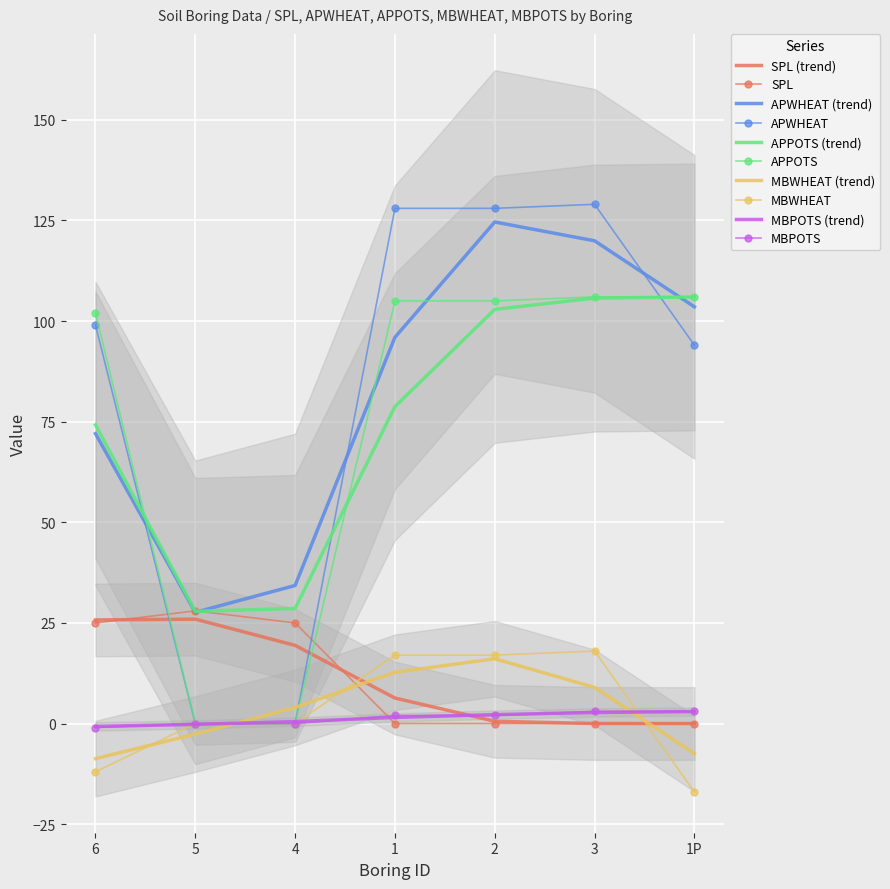

What is the label of the 5th point from the left?

2